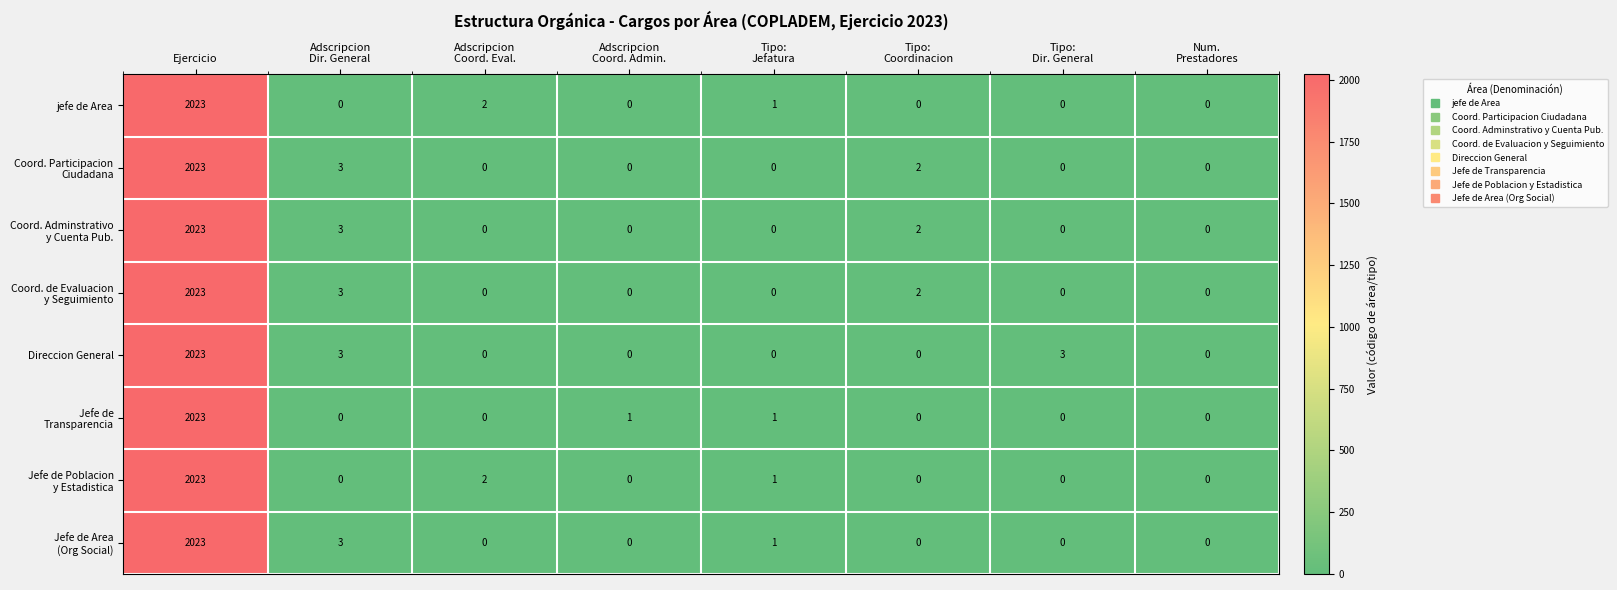

What is the difference between the maximum and minimum values in the jefe de Area series?

2023